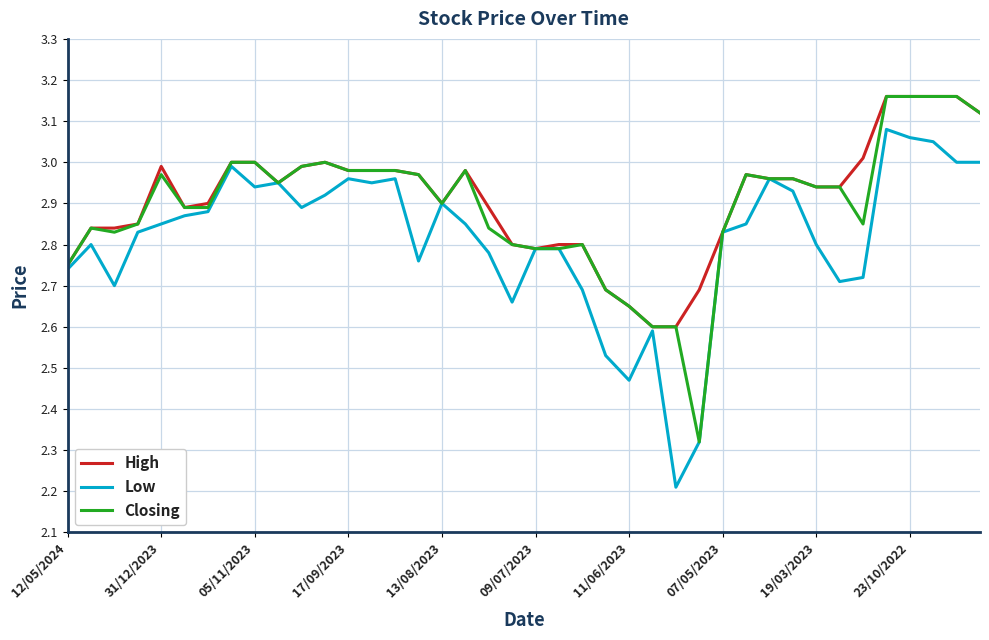

Does the chart have visible grid lines?

Yes